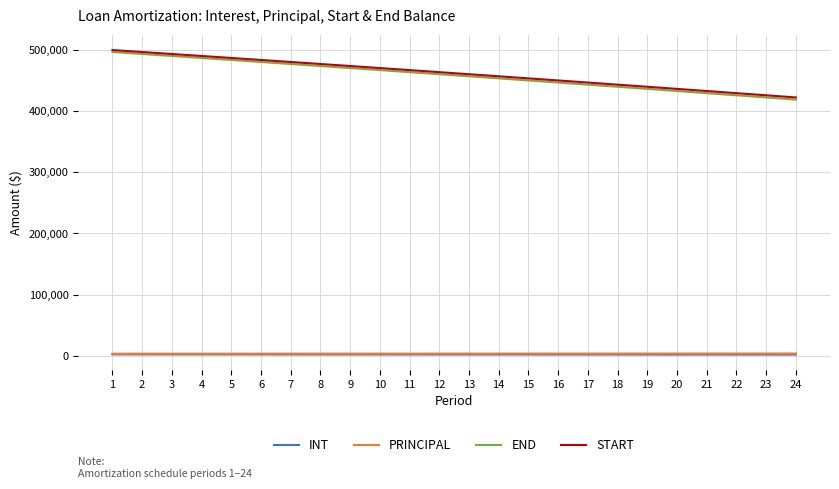

What is the greatest value displayed?

500000.0